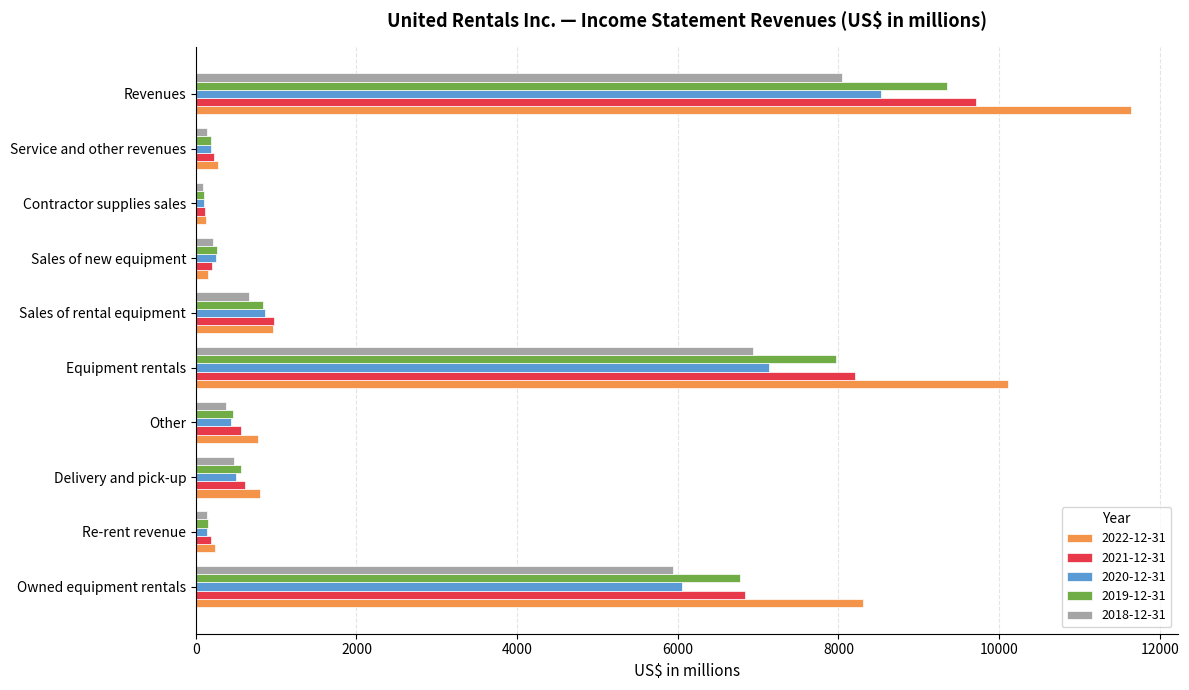

What is the greatest value displayed?

11642